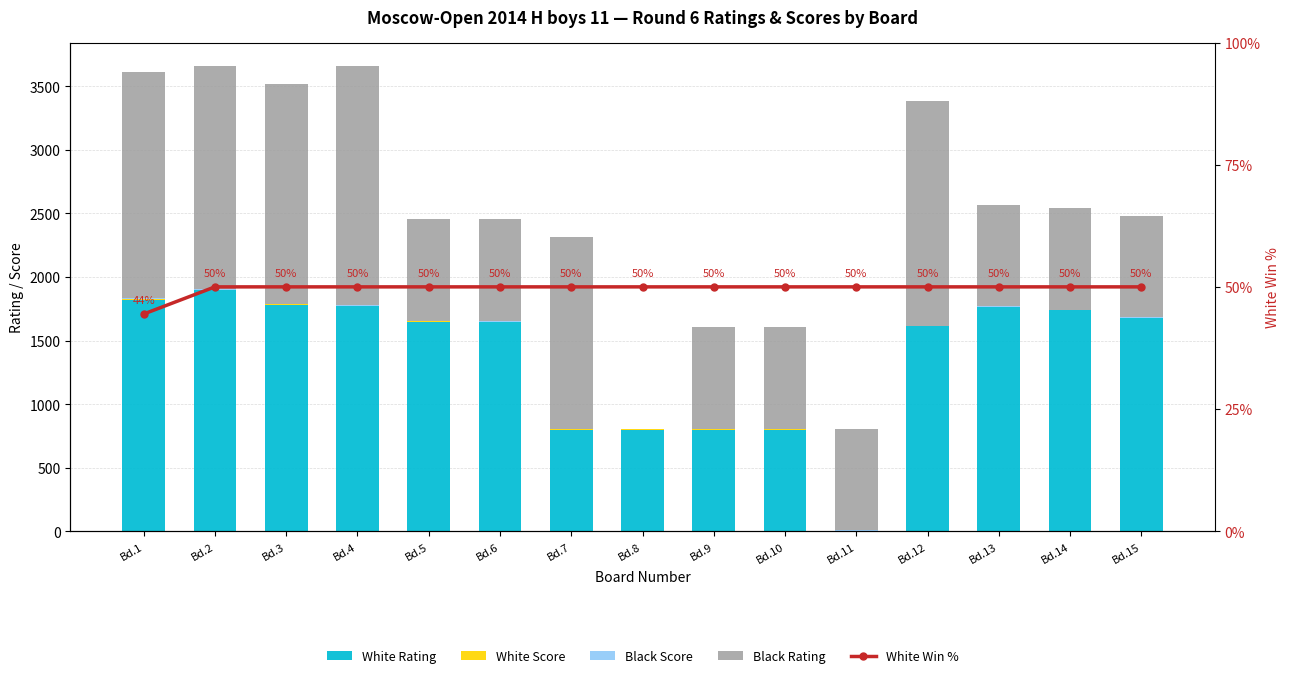

Which series has the widest spread of values?

White Rating